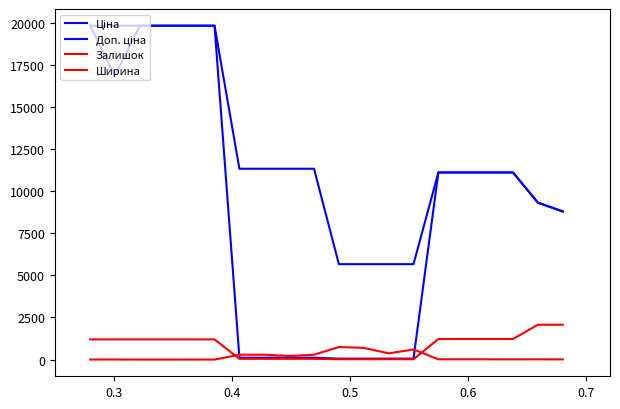

True or false: Доп. ціна and Залишок cross at least once.

False